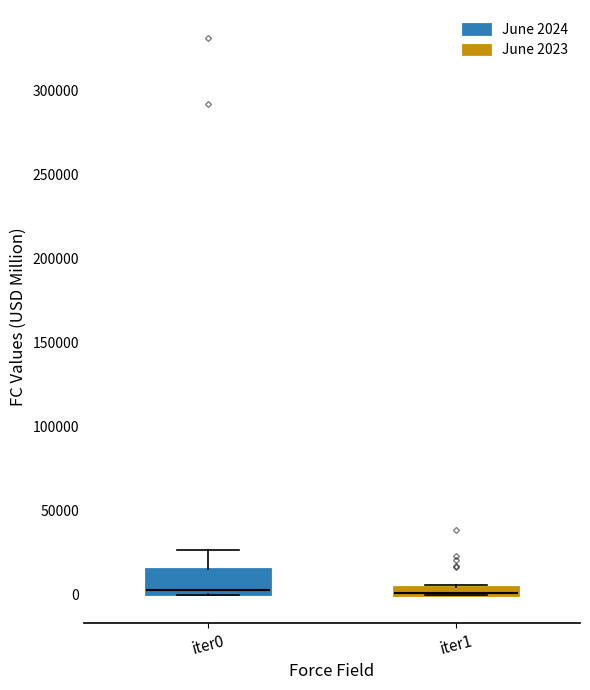

Where does the median line of the box for iter0 sit on the y-axis? The values are not printed on the chart, so give them approximately, as read against the axis.

5000